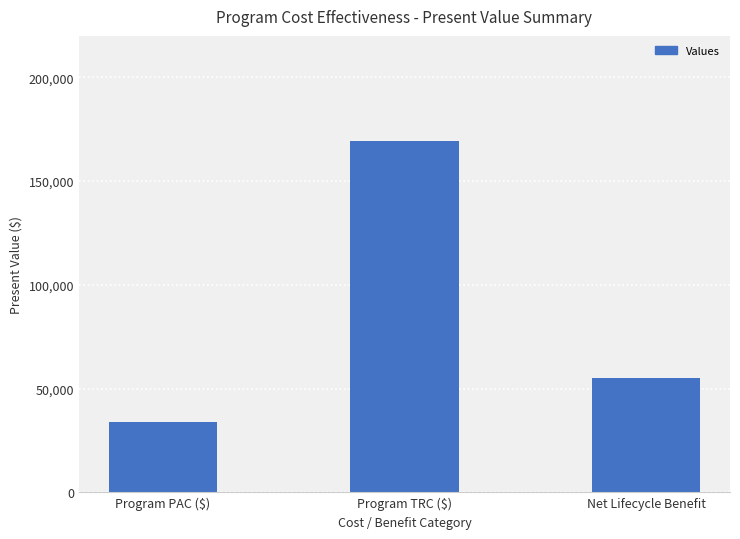

How many distinct data groups are displayed?

1